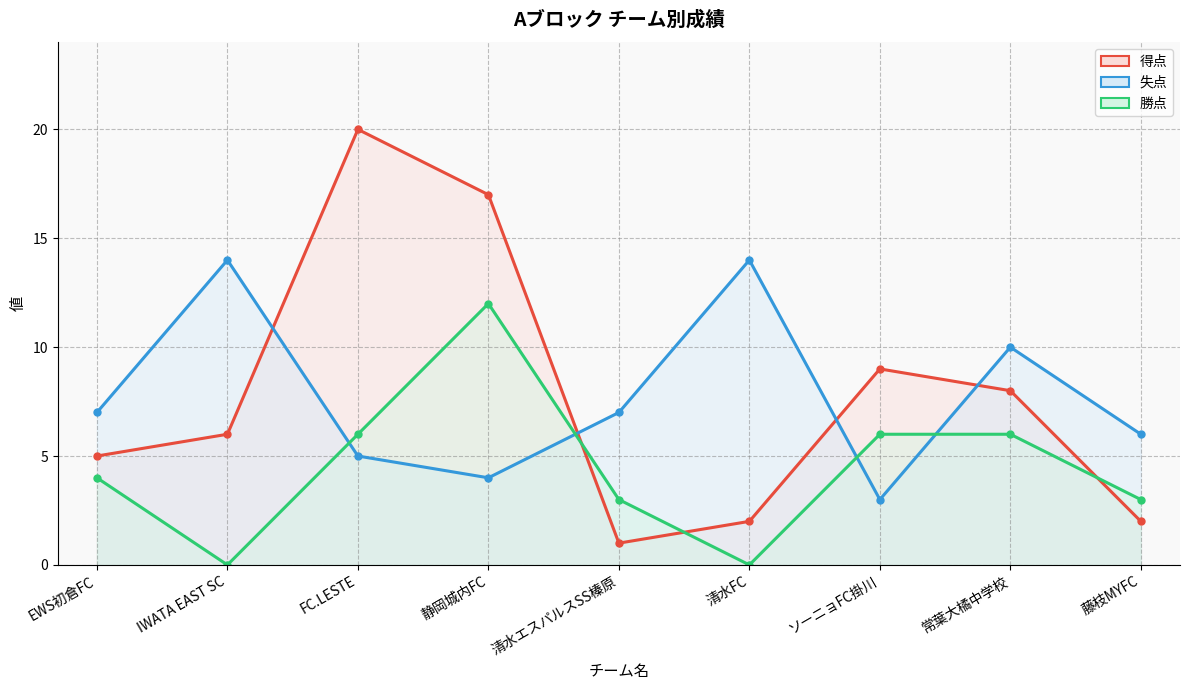

Where is the first local minimum for 得点?

清水エスパルスSS榛原